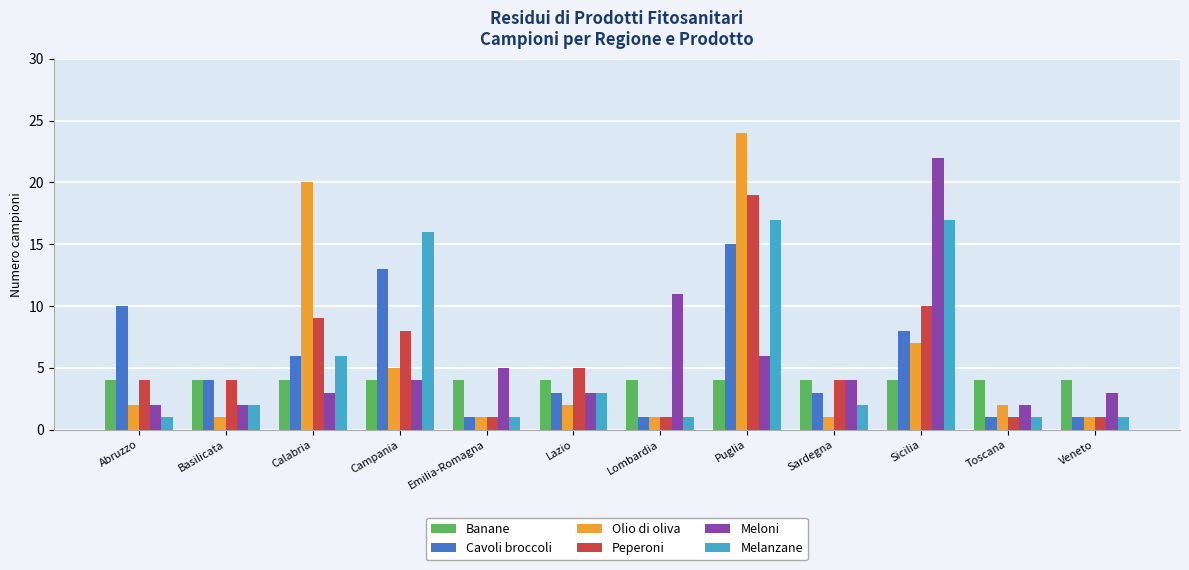

What is the average value of the Olio di oliva series?

6